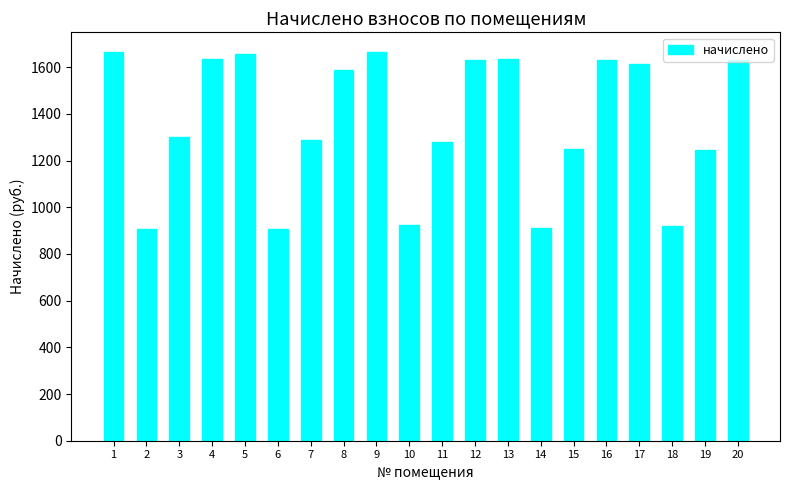

What is the sum of the values at 15 and 18?

2166.9